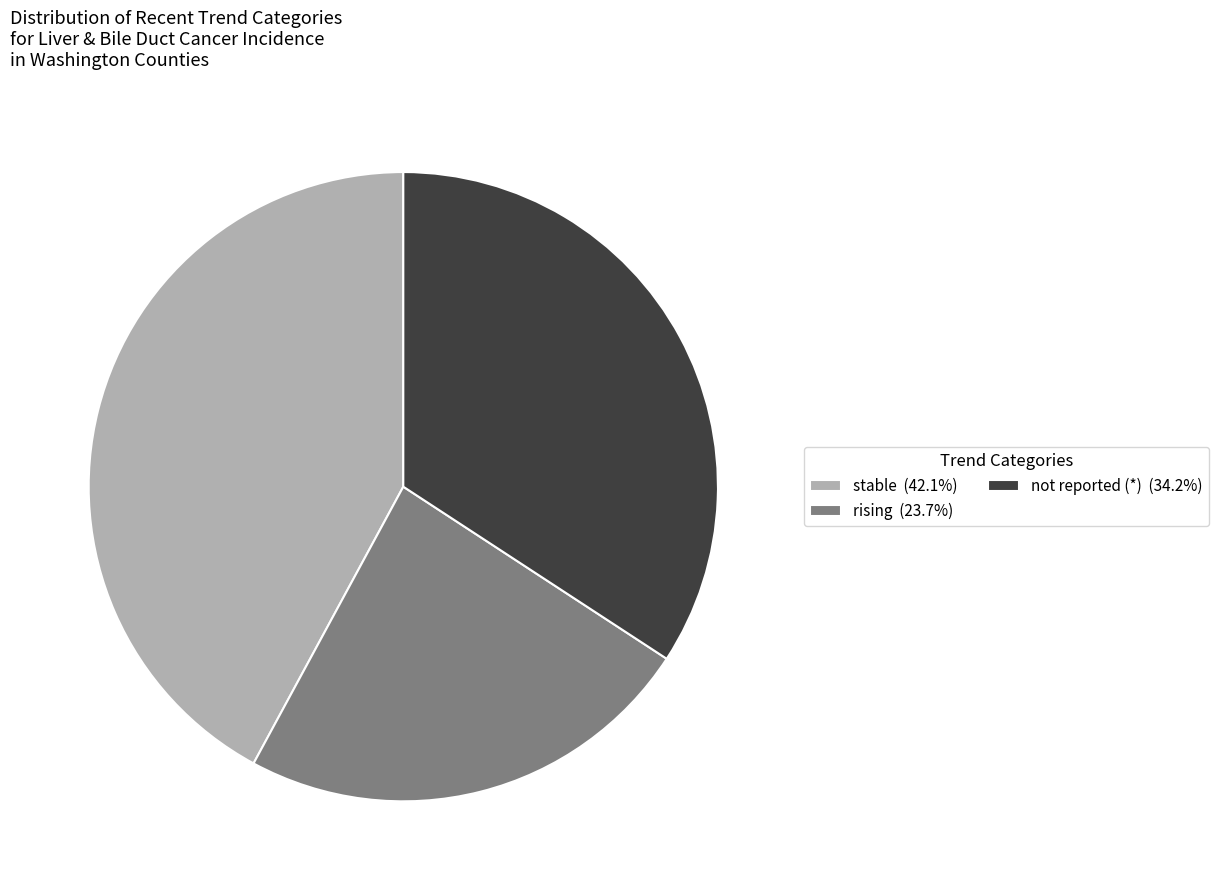

How many slices are in this pie chart?

3